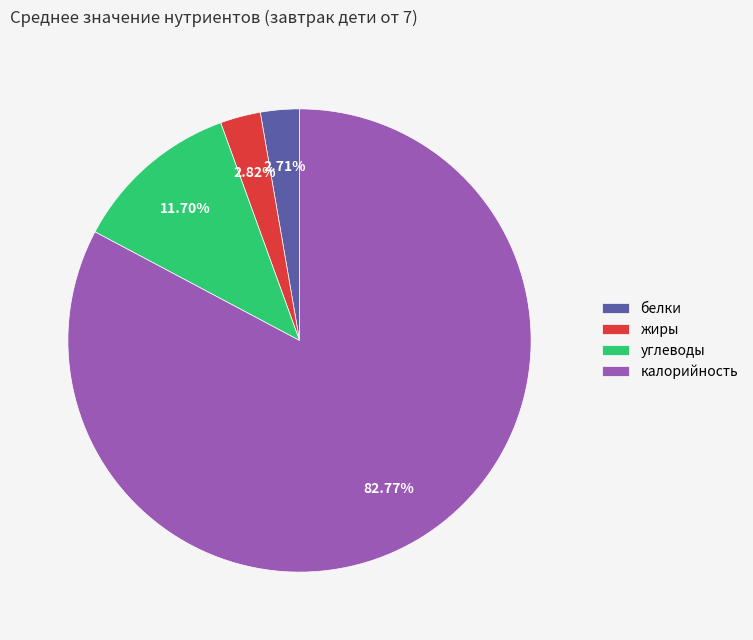

To the nearest percent, what percentage of the pie is углеводы?

12%